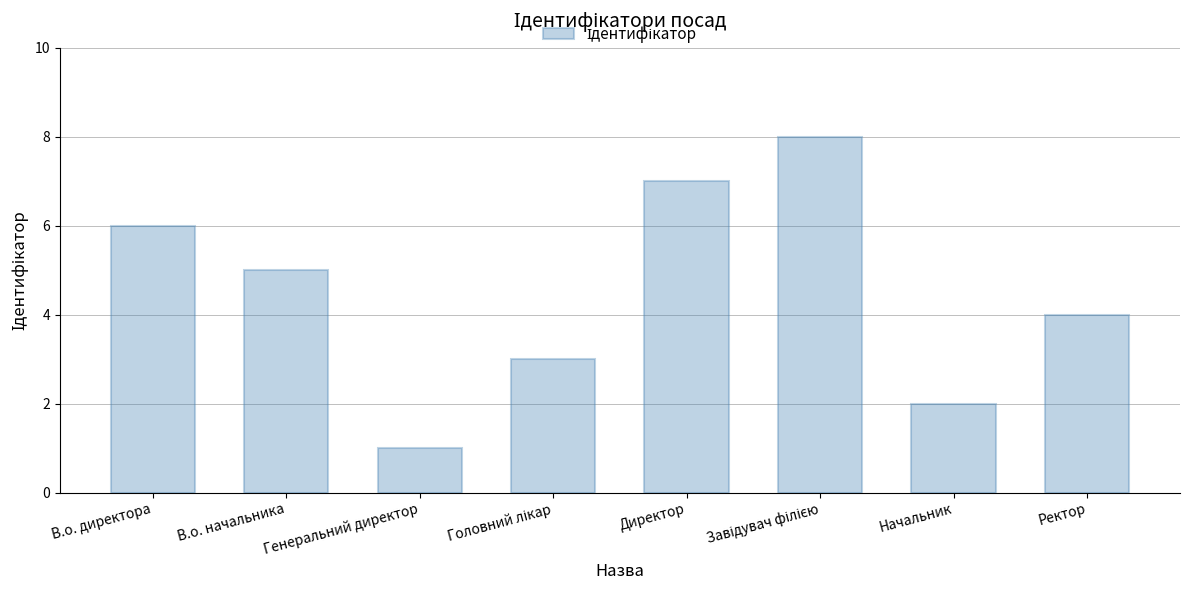

What is the smallest value displayed?

1